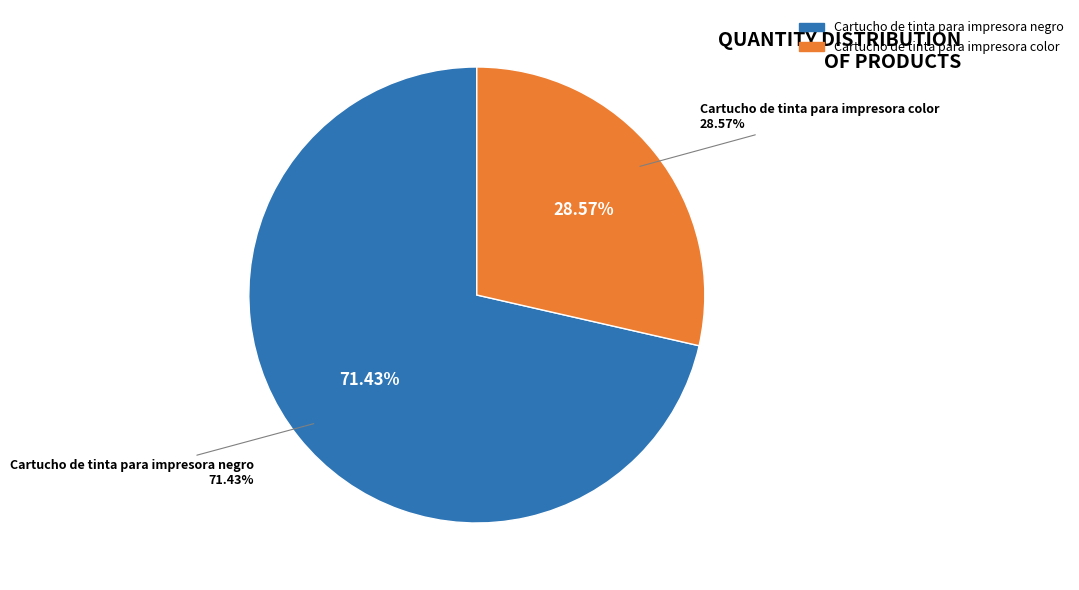

What is the ratio of the value at Cartucho de tinta para impresora negro to the value at Cartucho de tinta para impresora color?

2.5